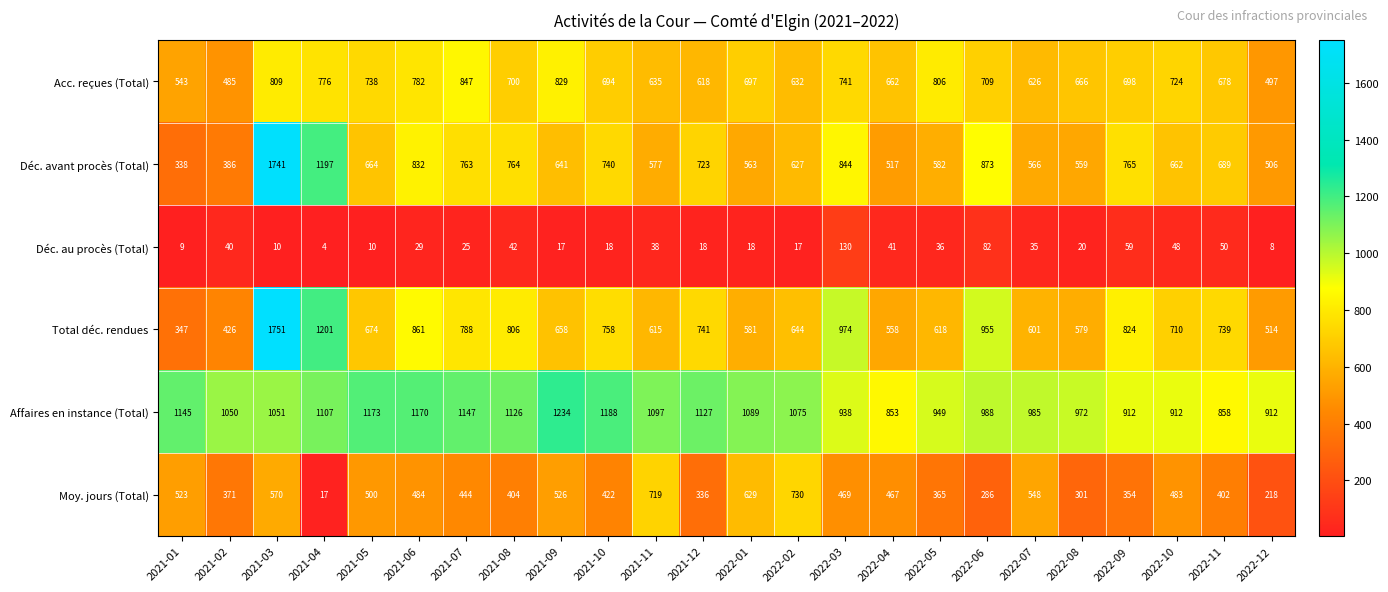

What is the difference between the second highest and second lowest values in the Déc. au procès (Total) series?

74